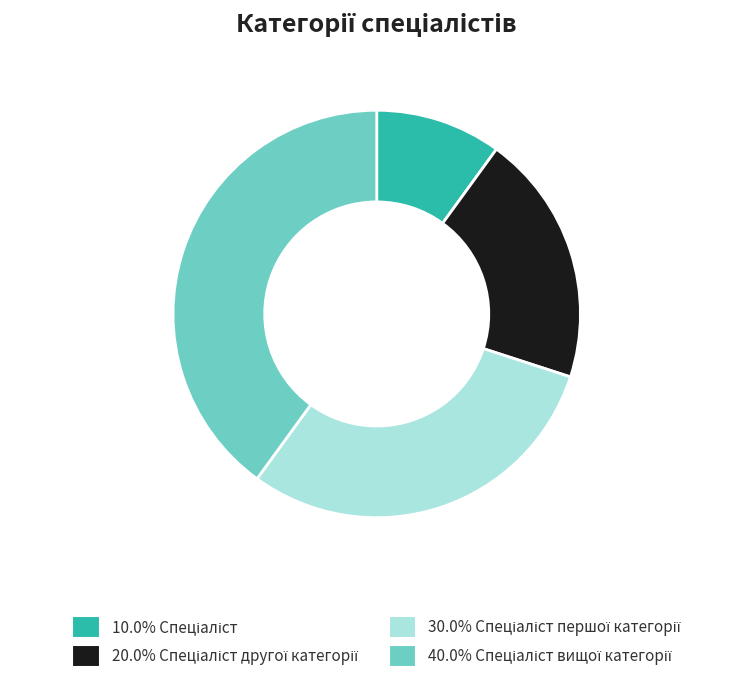

Is there a majority slice in this chart?

No